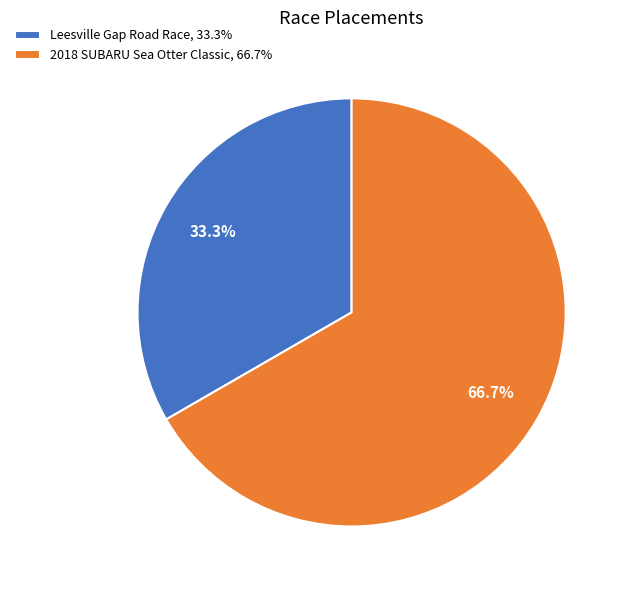

The Leesville Gap Road Race slice represents 48% of the pie. True or false?

False